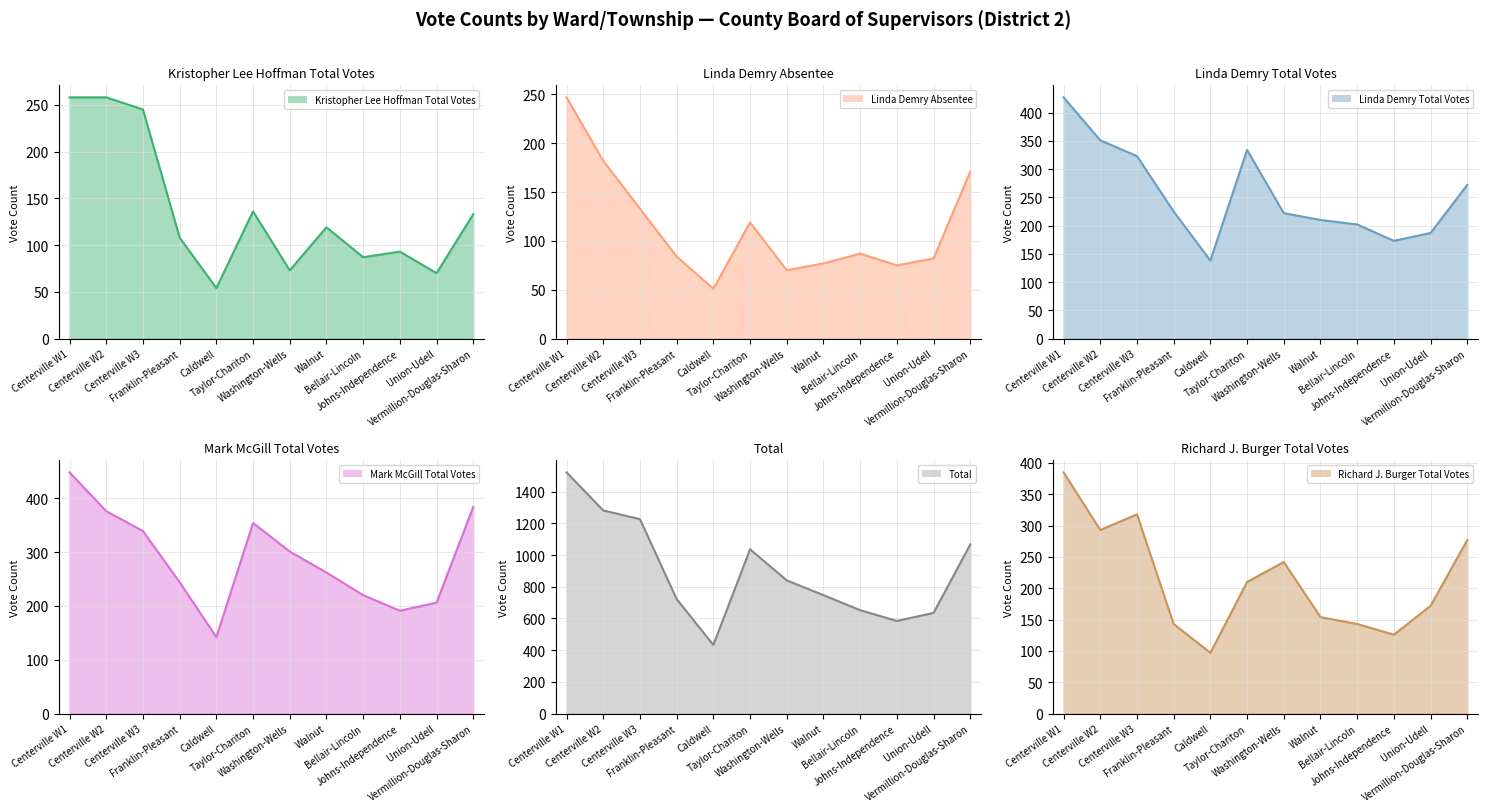

True or false: Richard J. Burger Total Votes and Linda Demry Absentee intersect in this chart.

False